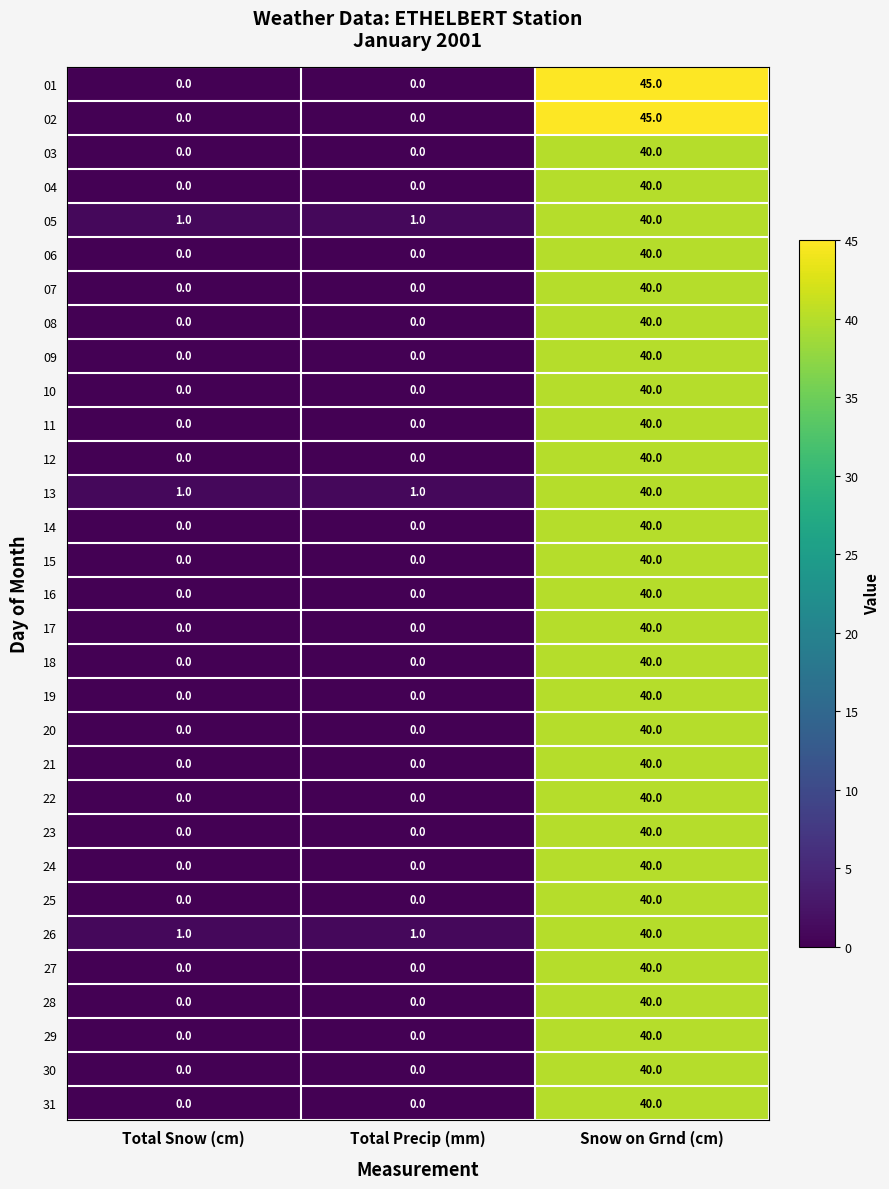

Count the 20 values in the range 0 to 40.

3